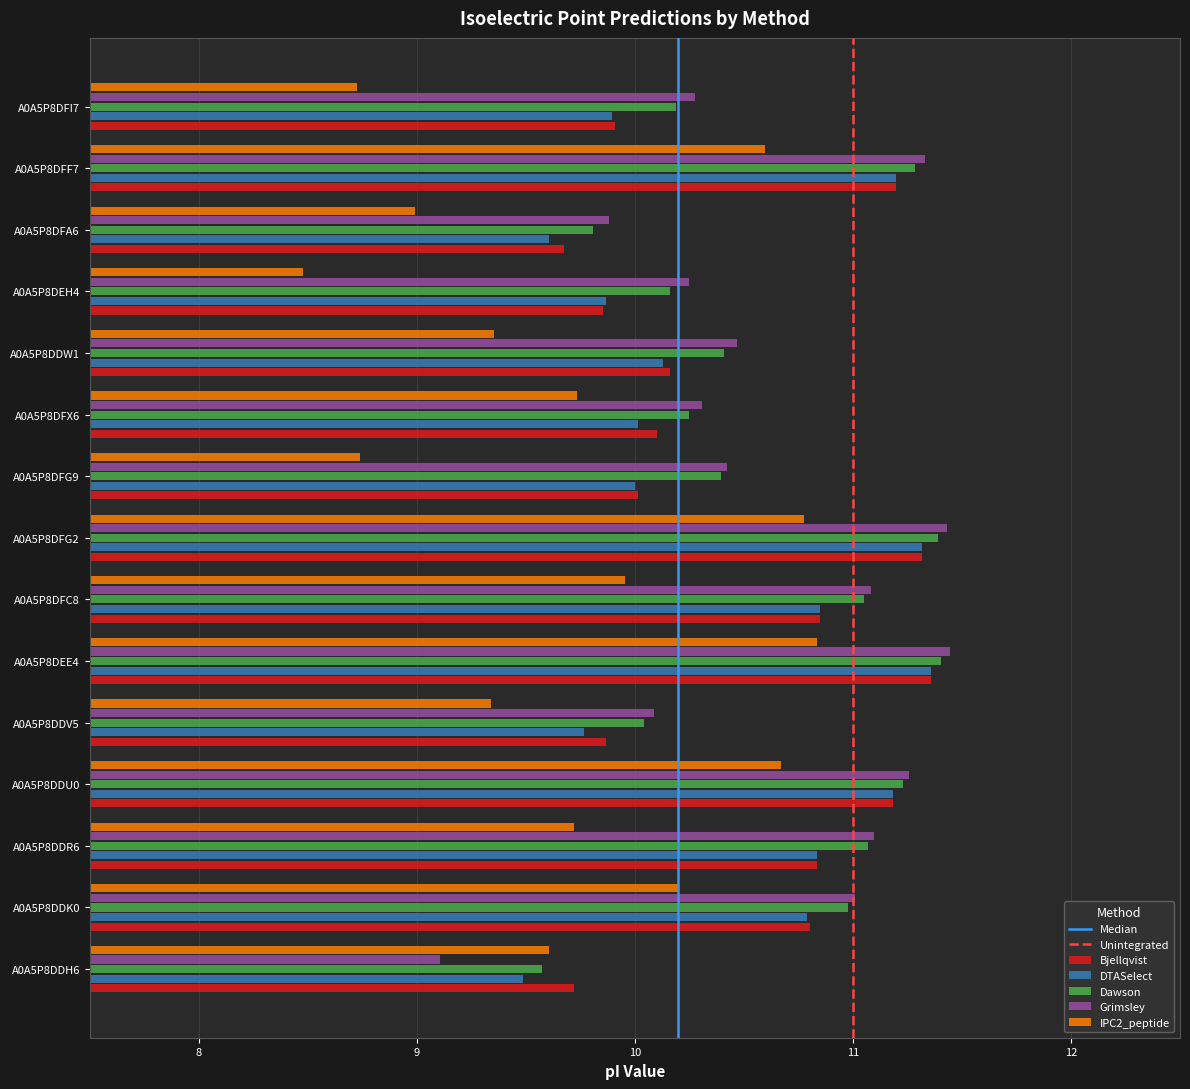

What value does the Bjellqvist series have at A0A5P8DFI7?

9.9